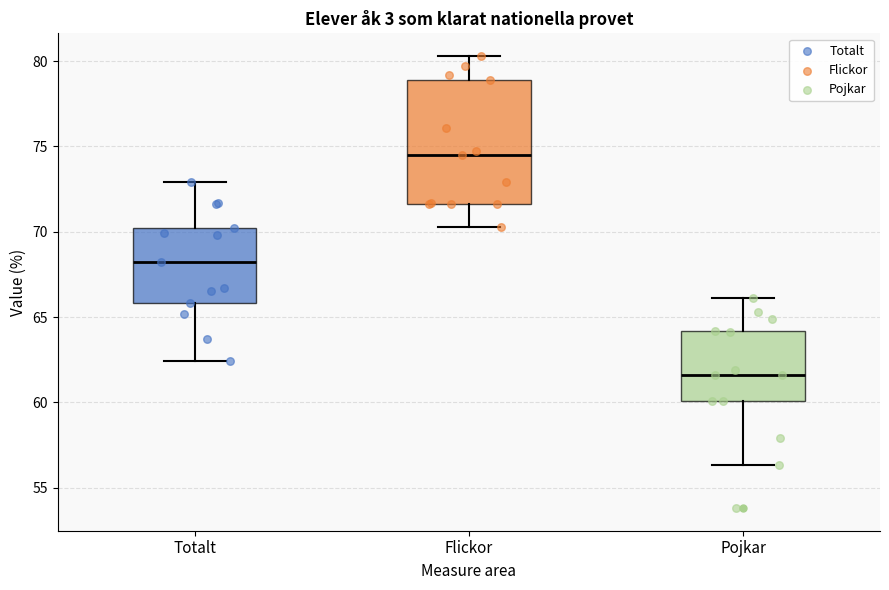

Which box has the highest median line?

Flickor